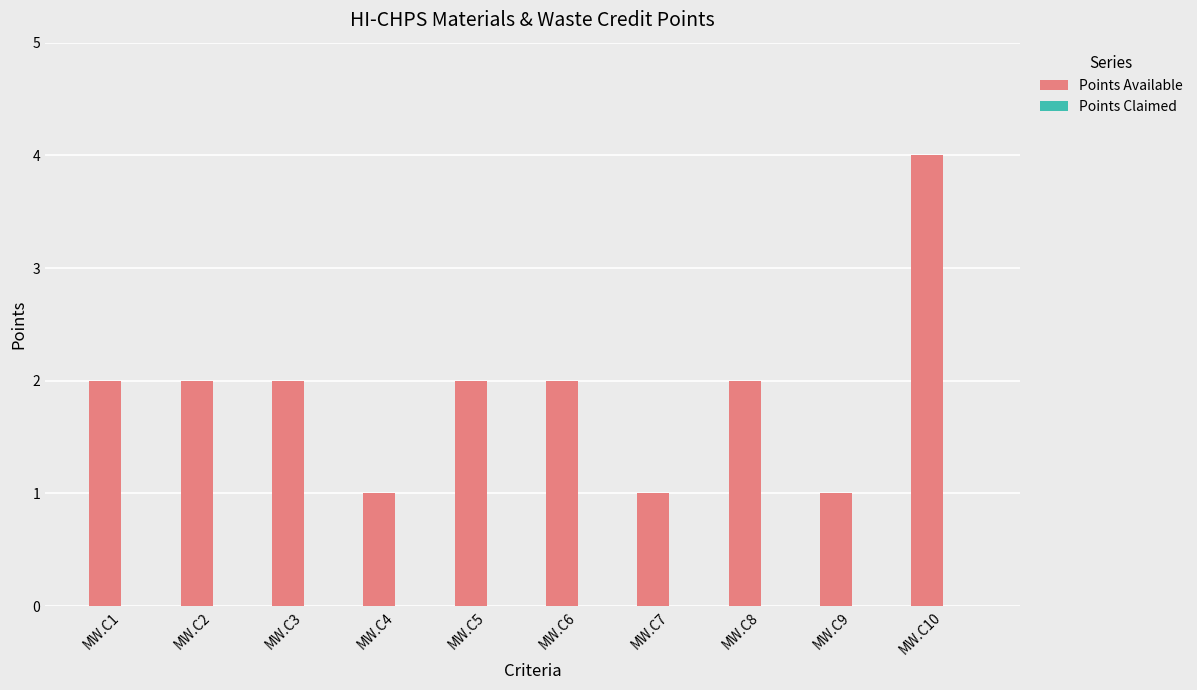

True or false: the data shows 2 at MW.C1.

True